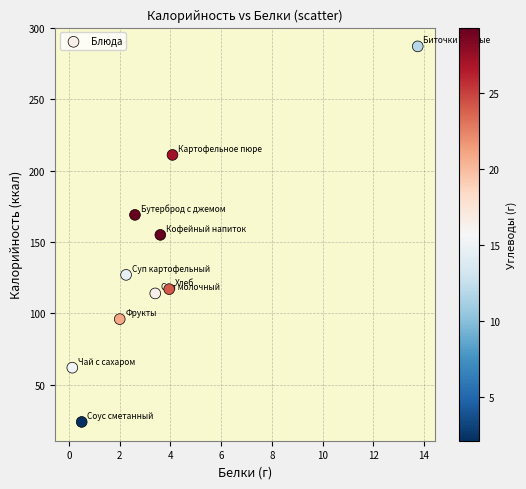

What is the range of Y values (max minus min)?

263